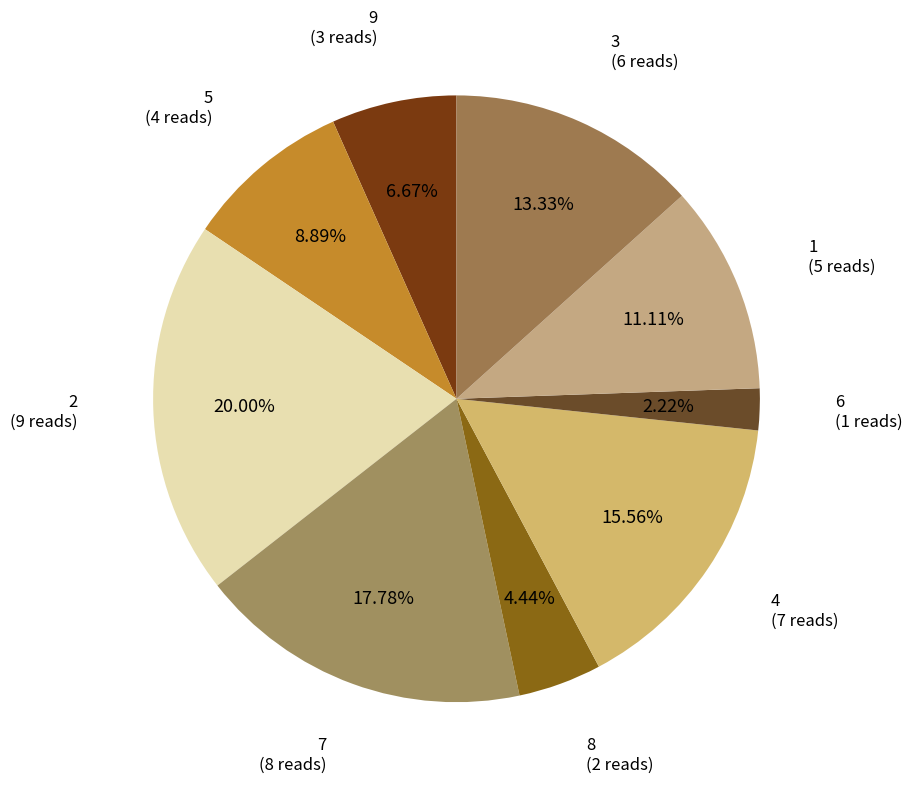

Which slice is the smallest?

6